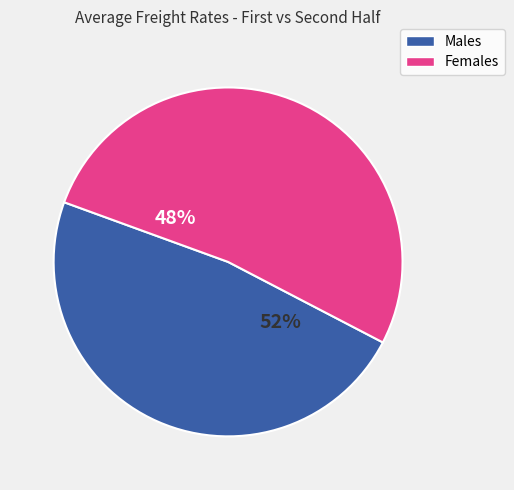

Is 23.01.2020 the majority of the pie?

No